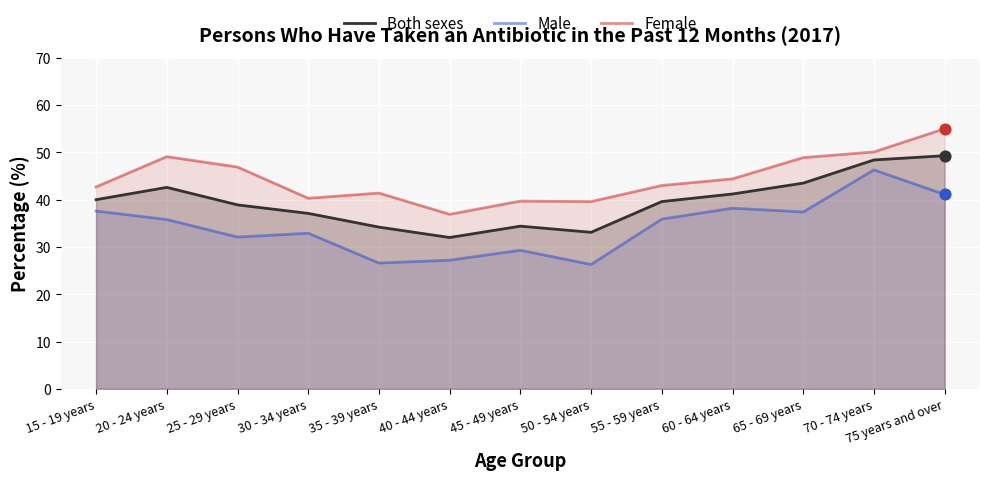

At which category is the sum across all series the highest?

75 years and over